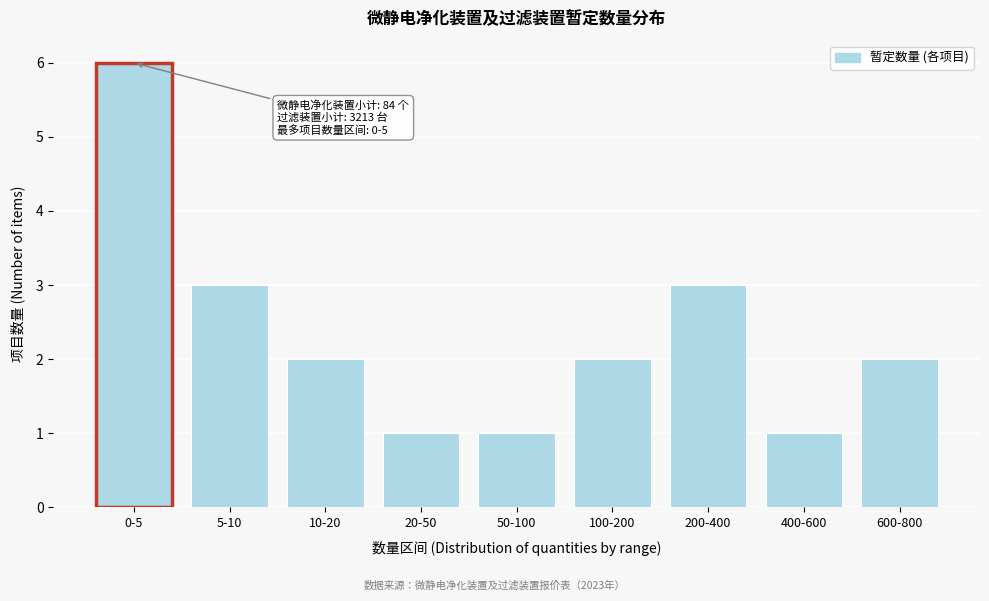

Reading left to right, transcribe all the data shown in this chart.

6	3	2	1	1	2	3	1	2